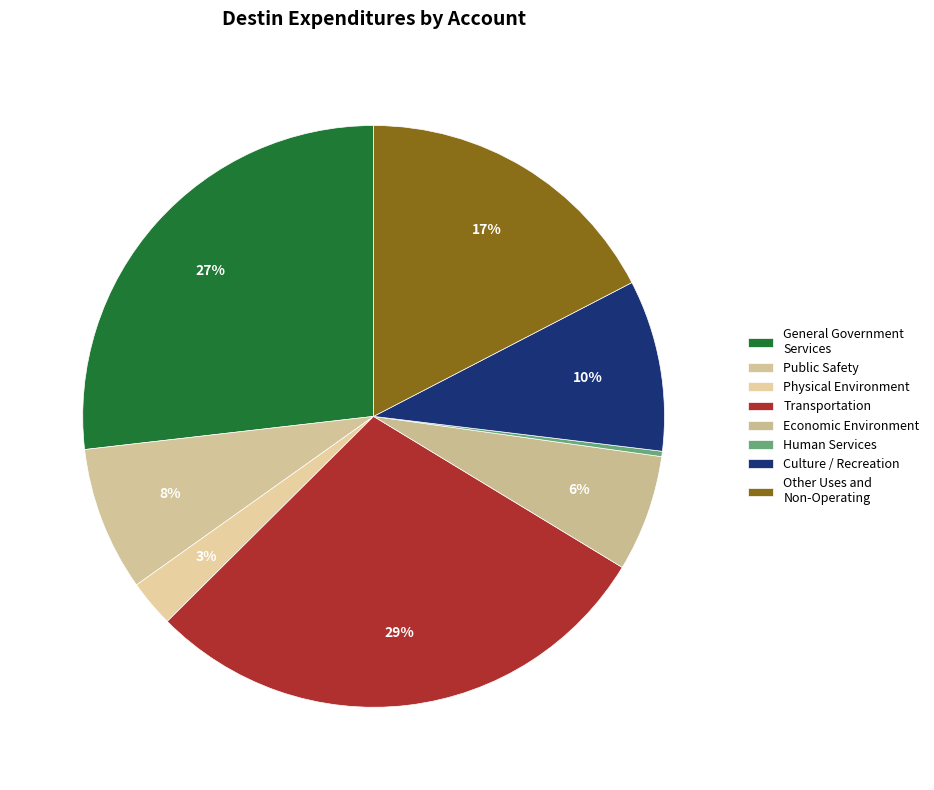

How many slices are in this pie chart?

8